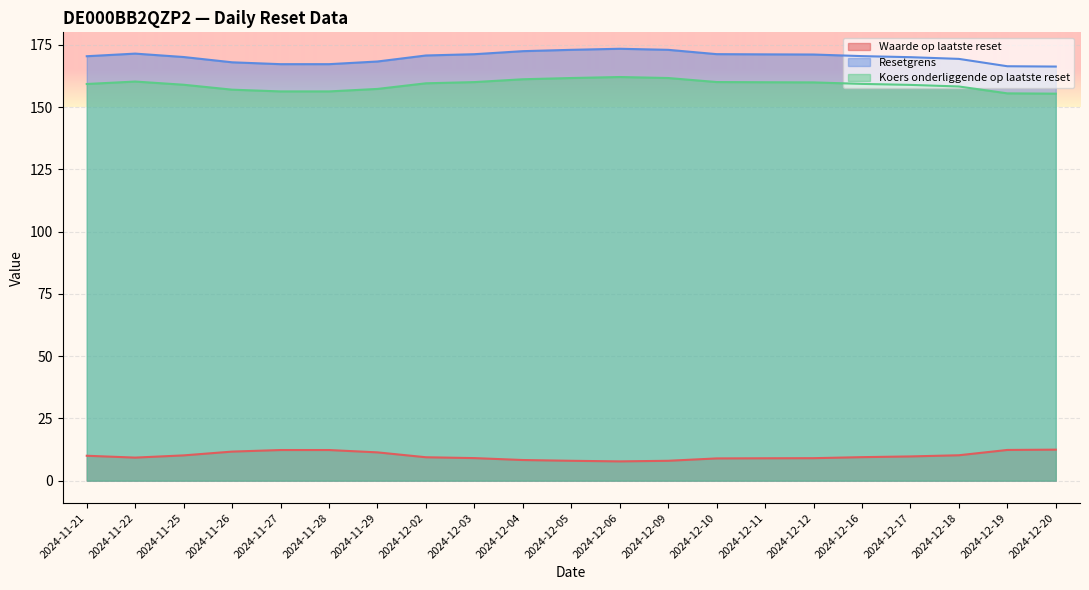

Which series changed the most between 2024-11-26 and 2024-12-16?

Resetgrens